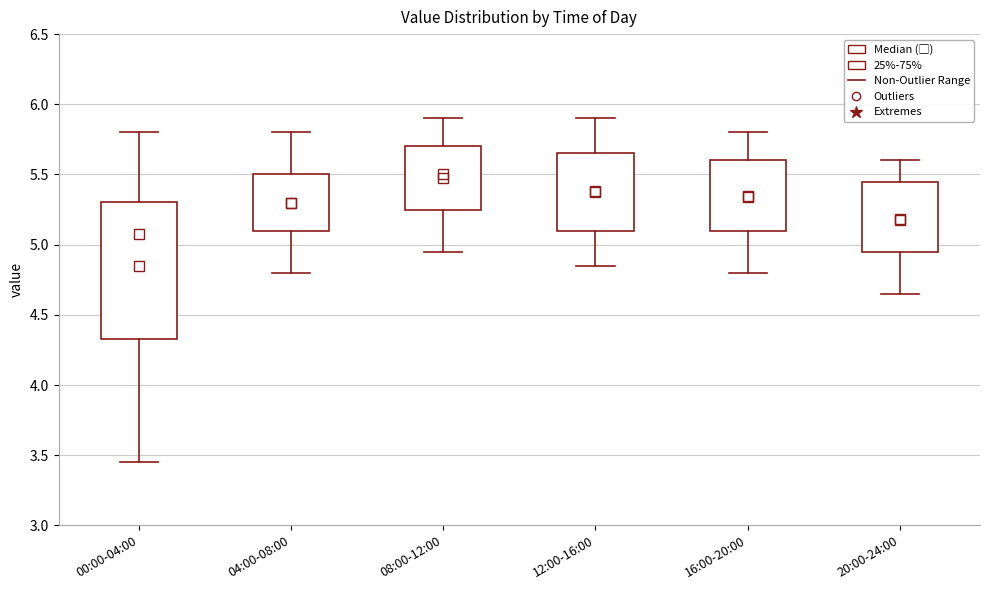

Which box has the highest median line?

08:00-12:00